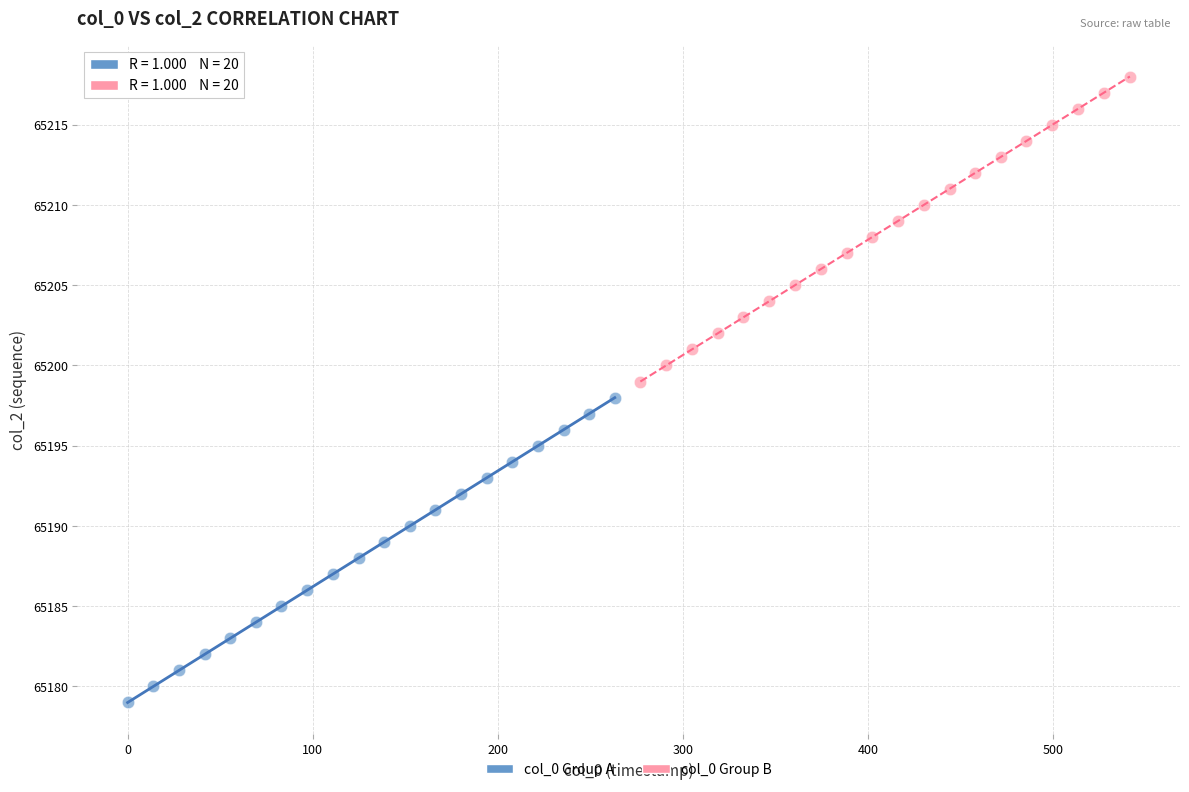

What are all the series names shown in the legend?

col_0 Group A, col_0 Group B